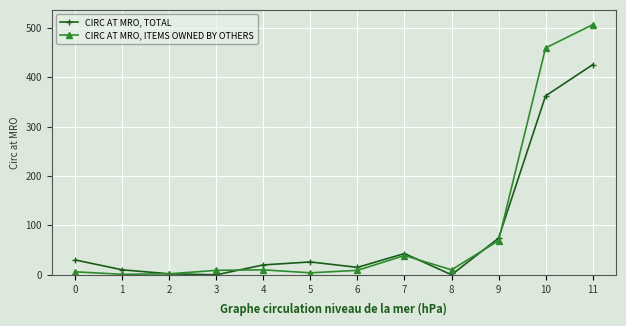

Which series ends up on top after the final intersection of CIRC AT MRO, TOTAL and CIRC AT MRO, ITEMS OWNED BY OTHERS?

CIRC AT MRO, ITEMS OWNED BY OTHERS